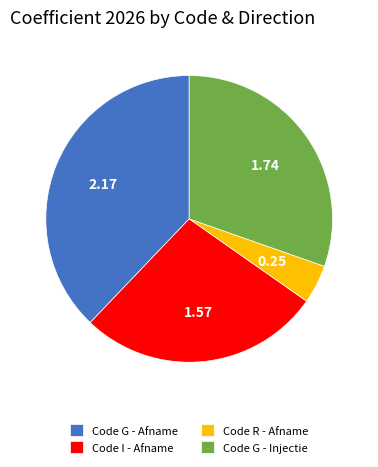

Which slice is the largest?

Code G - Afname